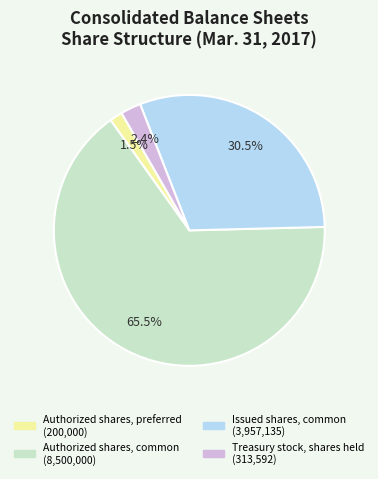

Combined, do Authorized shares, preferred and Treasury stock, shares held account for over 50%?

No